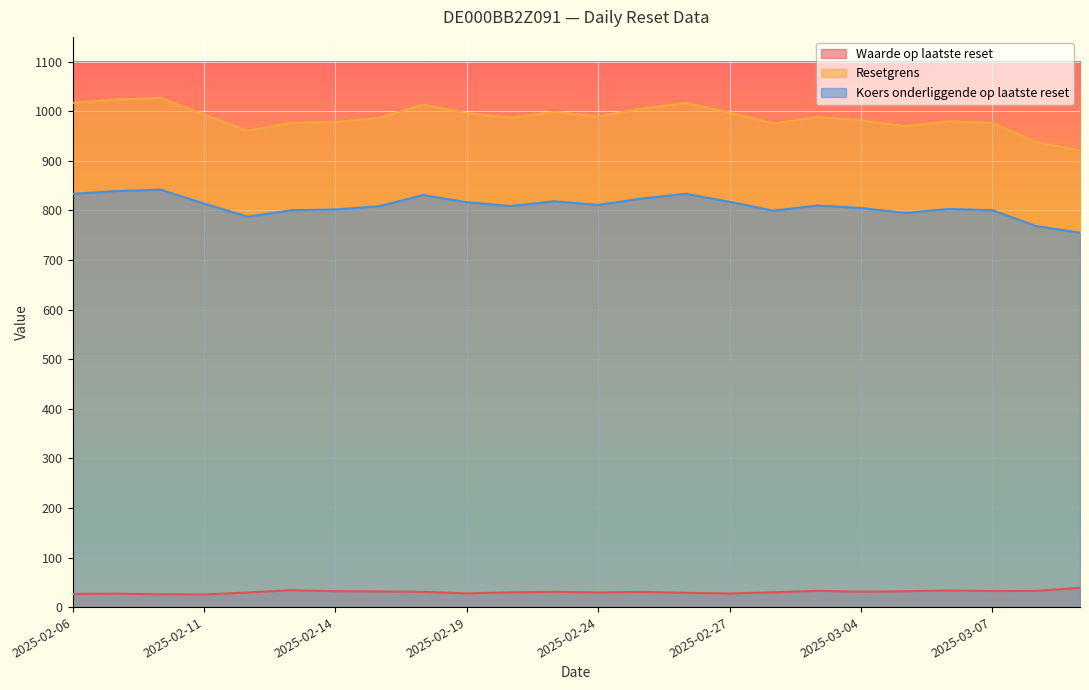

At how many categories does at least one series exceed 110?

24